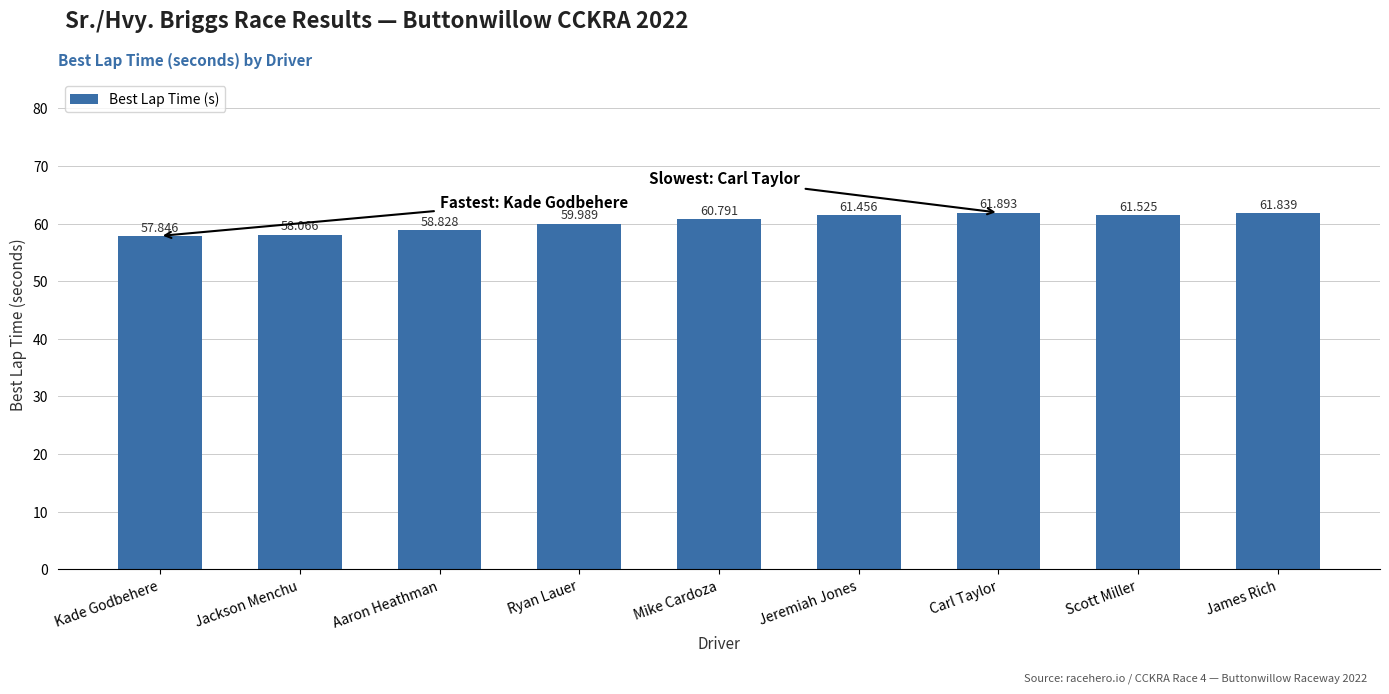

The chart shows a value of 91.3 at Aaron Heathman. True or false?

False